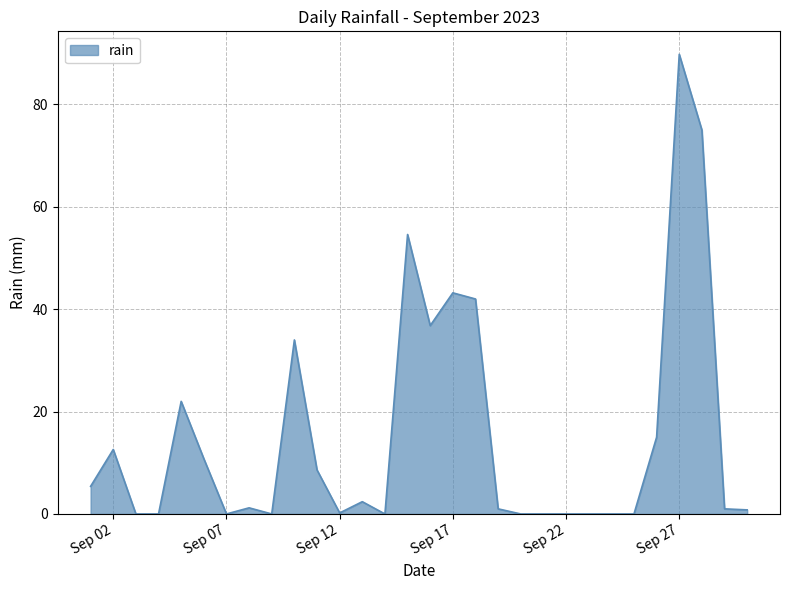

What is the maximum value shown in the chart?

89.8